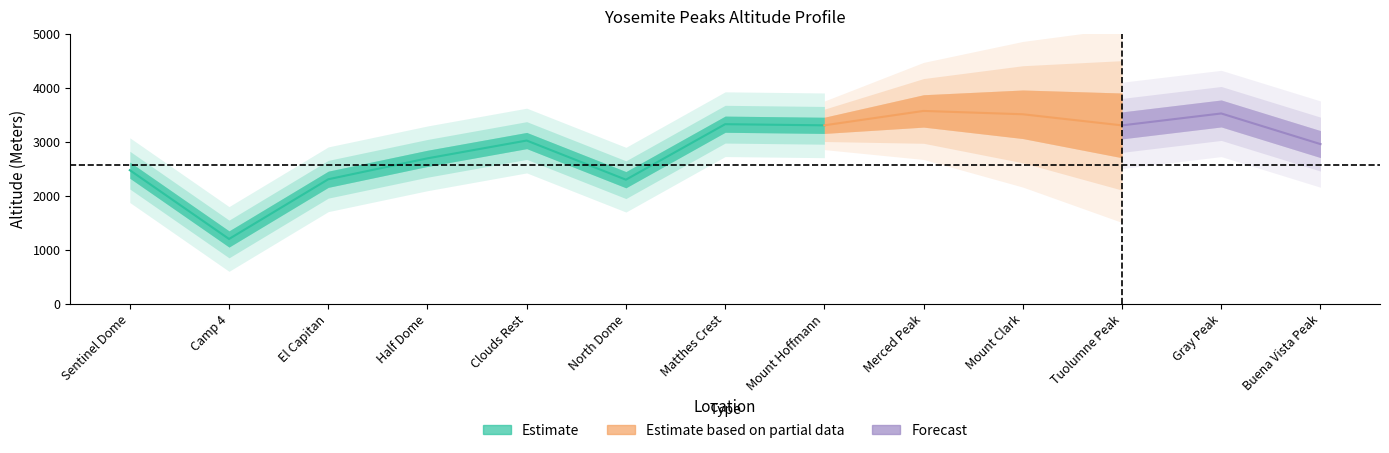

How many data points does each series have?

13